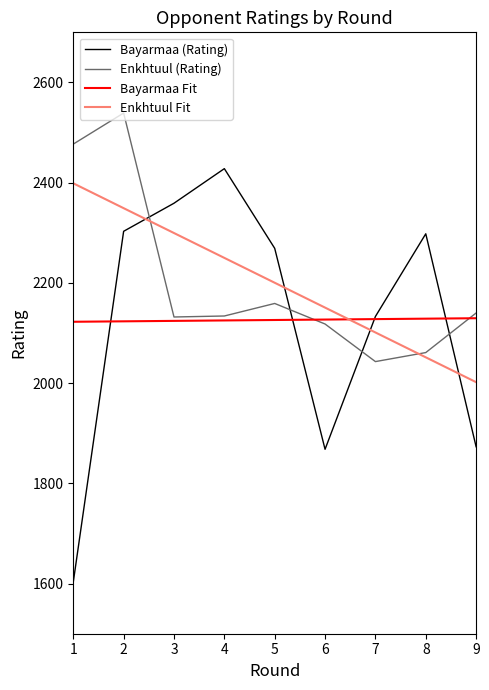

What is the difference between the Bayarmaa (Rating) values at 8 and 4?

130.0